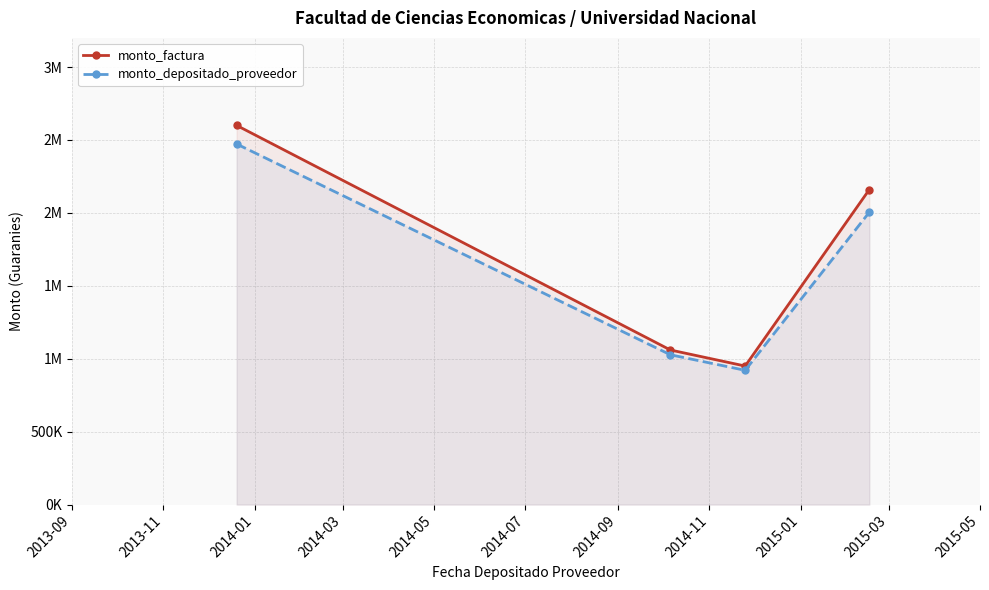

How many distinct data groups are displayed?

2